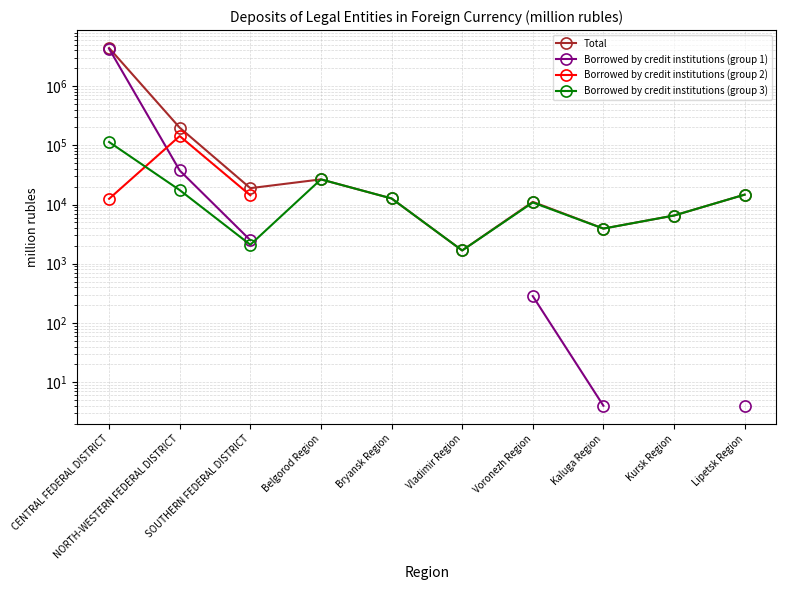

What is the sum of the Borrowed by credit institutions (group 3) values at Bryansk Region and Lipetsk Region?

27352.0